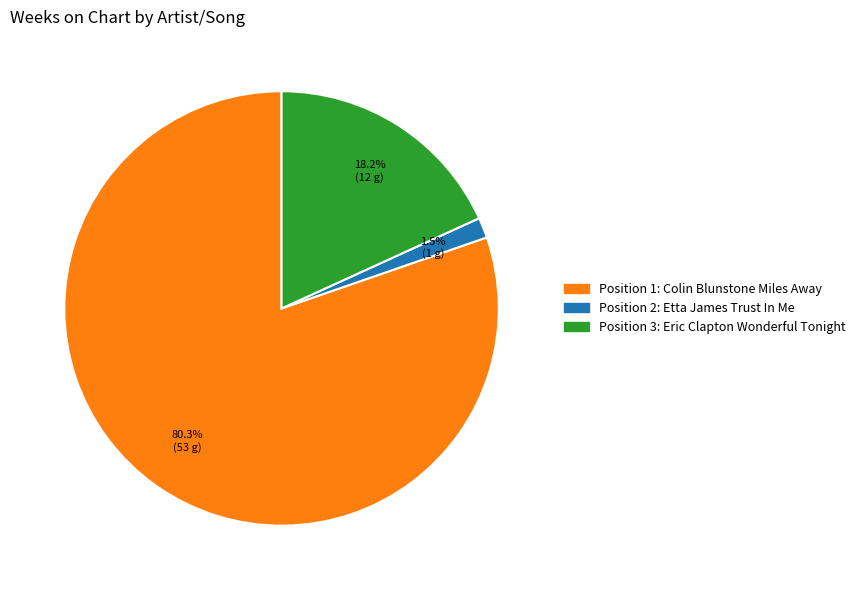

Is there a majority slice in this chart?

Yes